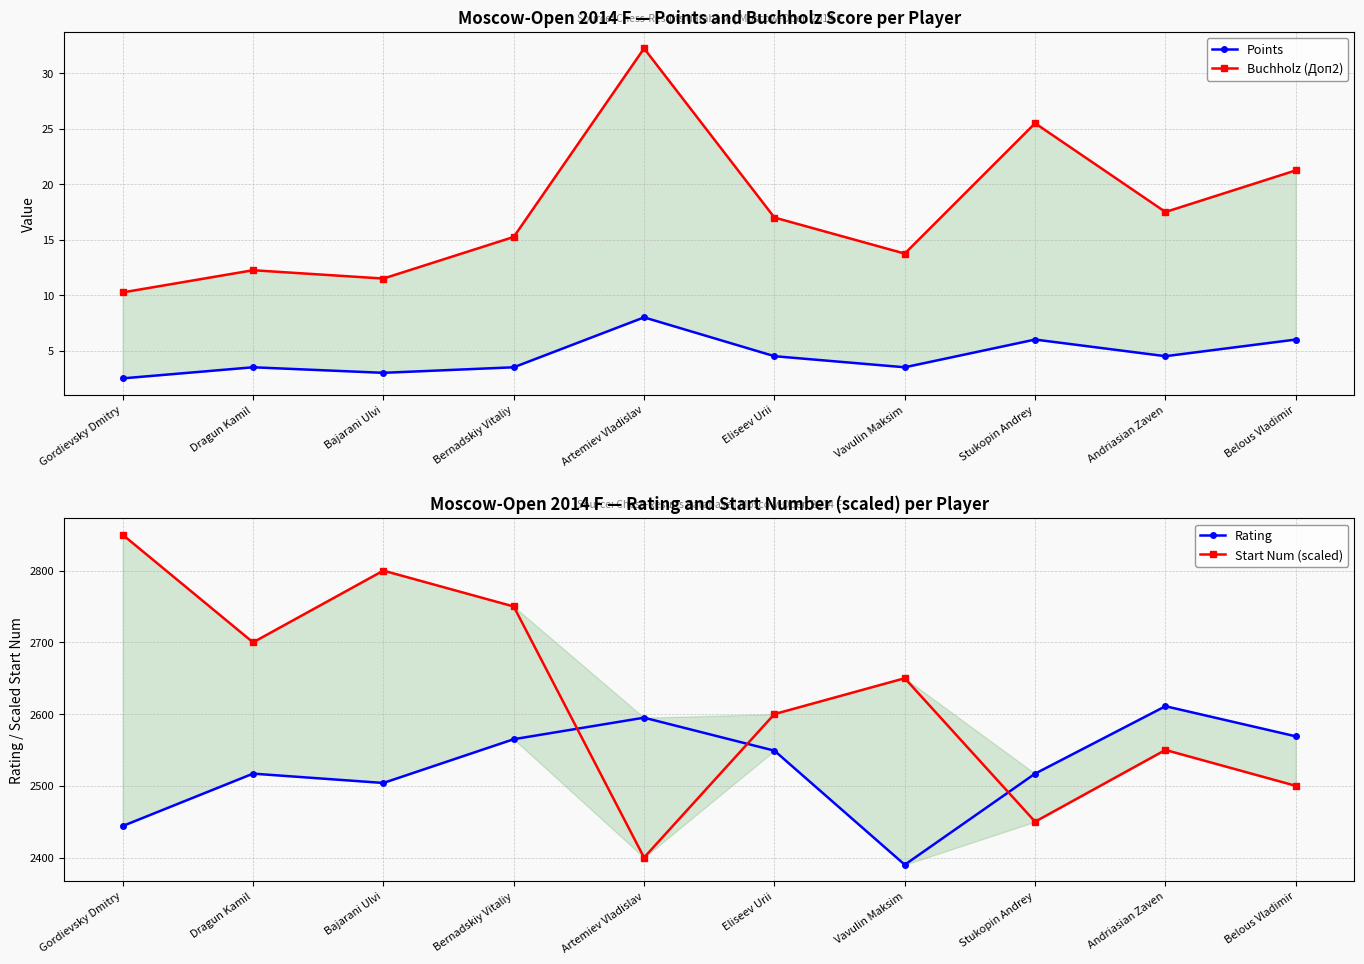

Reading left to right, transcribe all the data shown in this chart.

Points: 2.5	3.5	3.0	3.5	8.0	4.5	3.5	6.0	4.5	6.0
Buchholz (Доп2): 10.2	12.2	11.5	15.2	32.2	17.0	13.8	25.5	17.5	21.2
Rating: 2444.0	2517.0	2504.0	2565.0	2595.0	2549.0	2390.0	2517.0	2611.0	2569.0
Start Num (scaled): 2850.0	2700.0	2800.0	2750.0	2400.0	2600.0	2650.0	2450.0	2550.0	2500.0